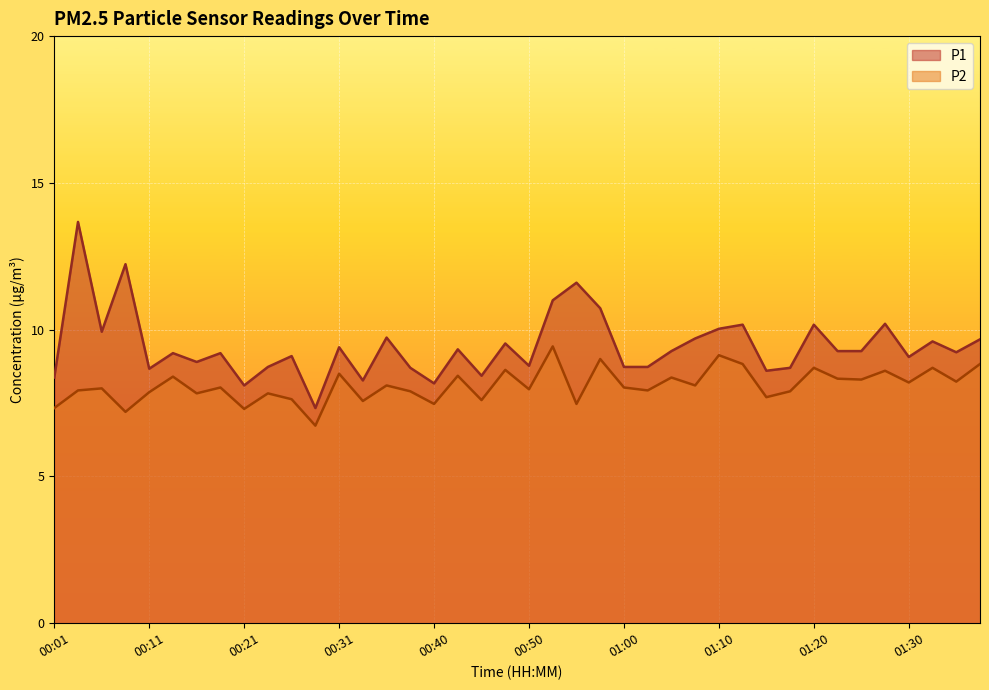

Is it true that P1 equals 8.7 at 00:23?

True